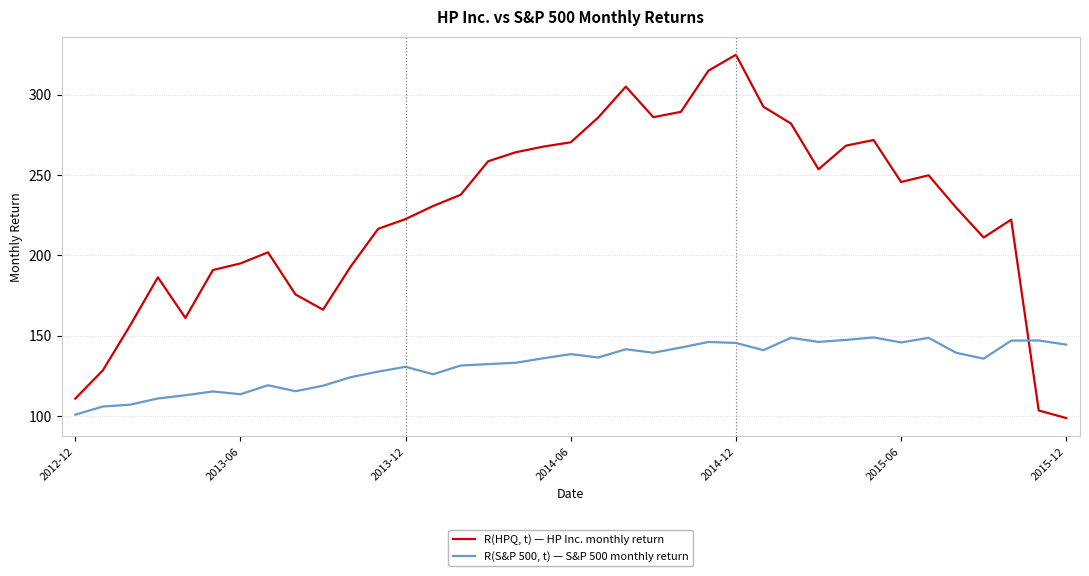

How many lines are shown in the chart?

2